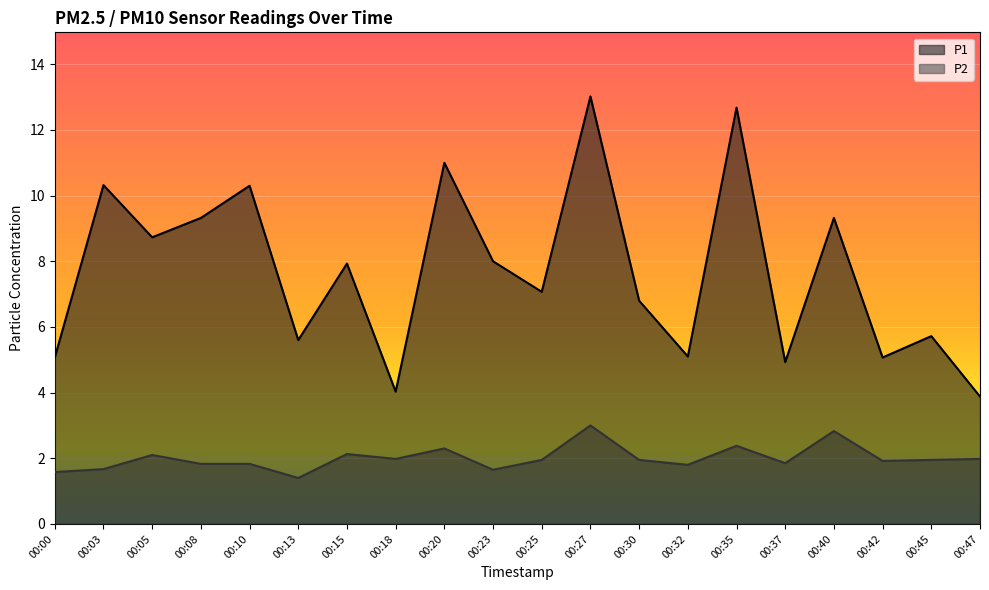

How many values in the P1 series are below 7?

9